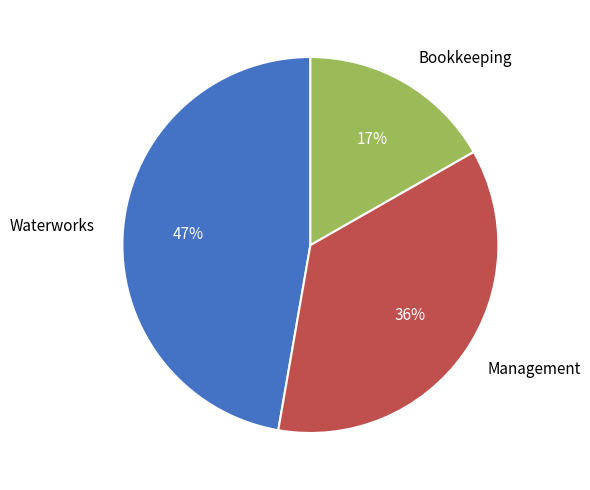

To the nearest percent, what is the combined percentage of Bookkeeping and Waterworks?

64%